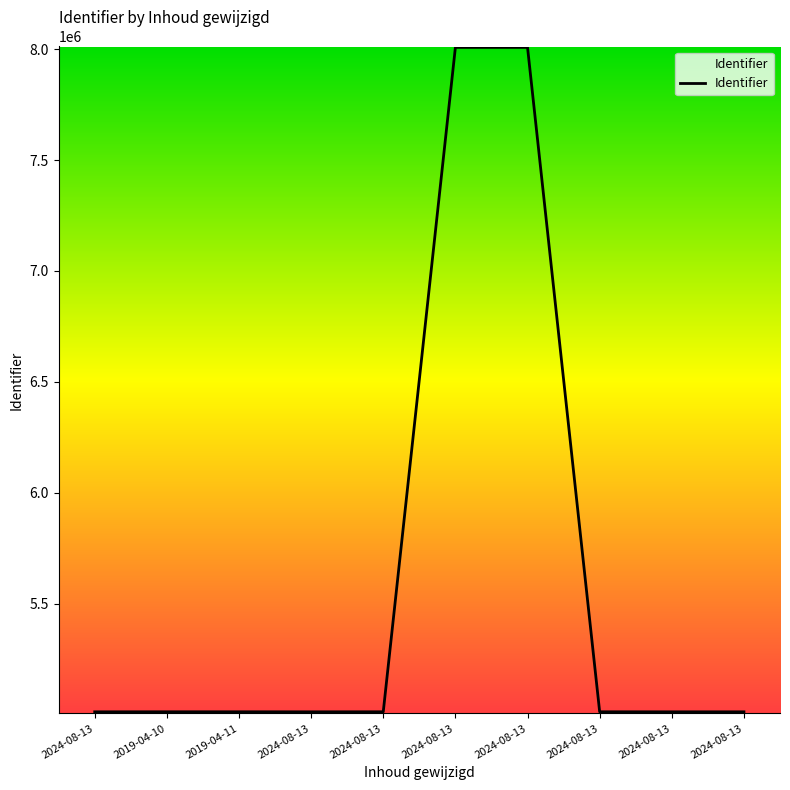

Does the chart have visible grid lines?

No